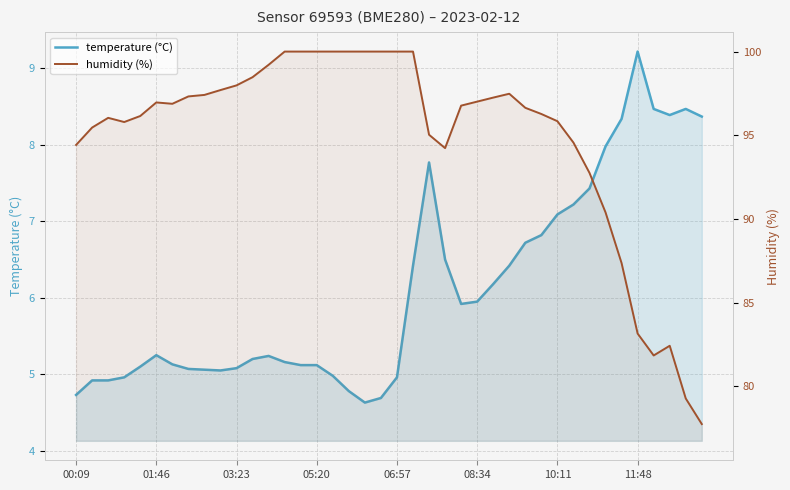

True or false: humidity (%) and temperature (°C) intersect in this chart.

False